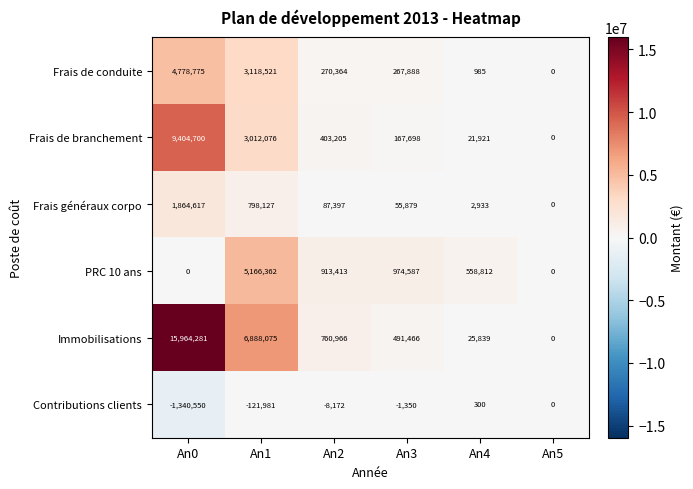

What is the spread (max minus min) of values at An3?

975937